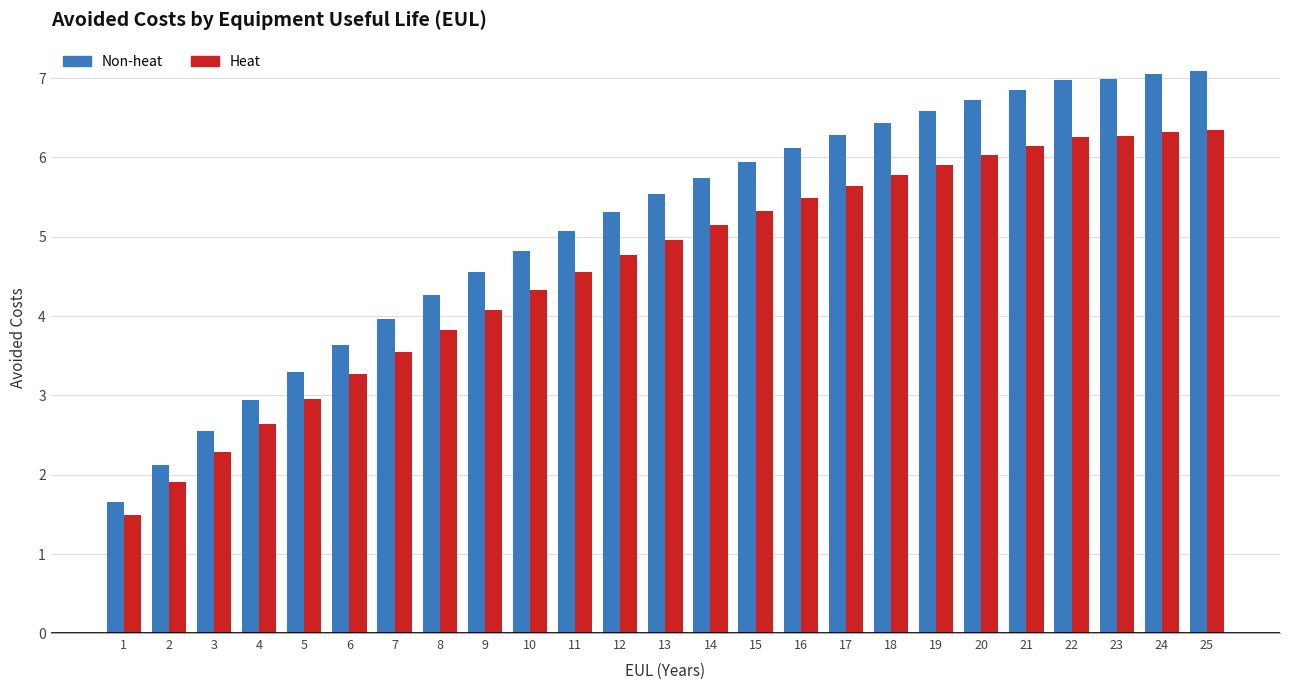

At which label does Heat first exceed 4?

9